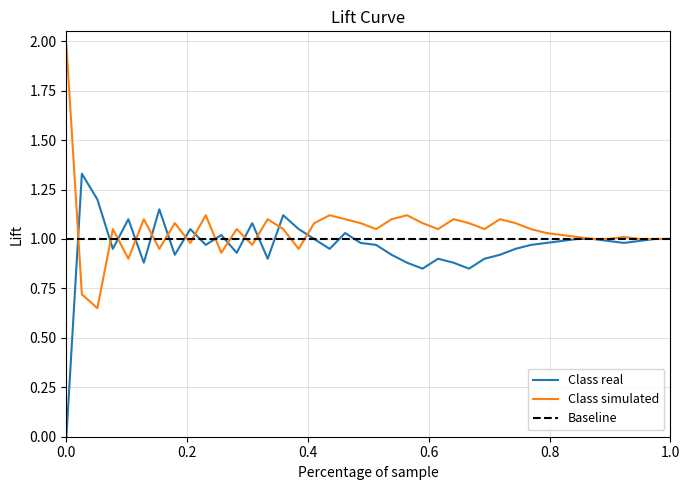

Rank the series by their average value, from lowest to highest.

Class real, Class simulated